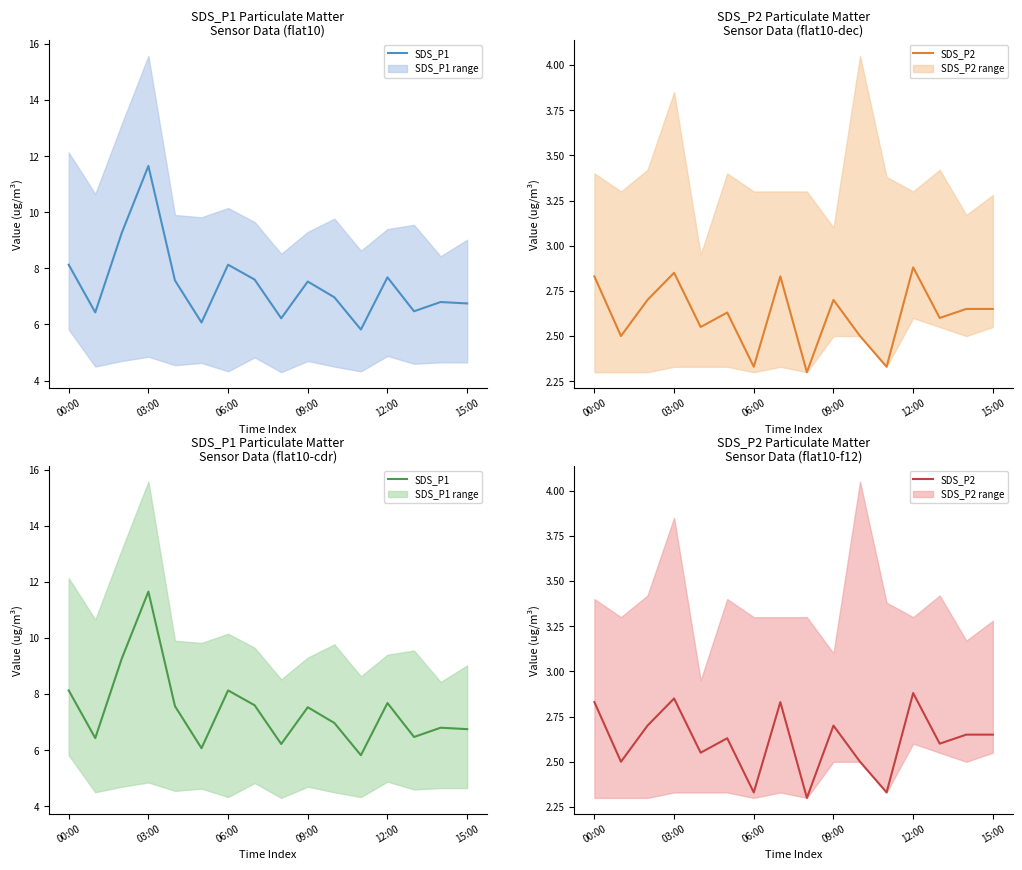

List the series in order of their peak value, lowest first.

SDS_P2, SDS_P1